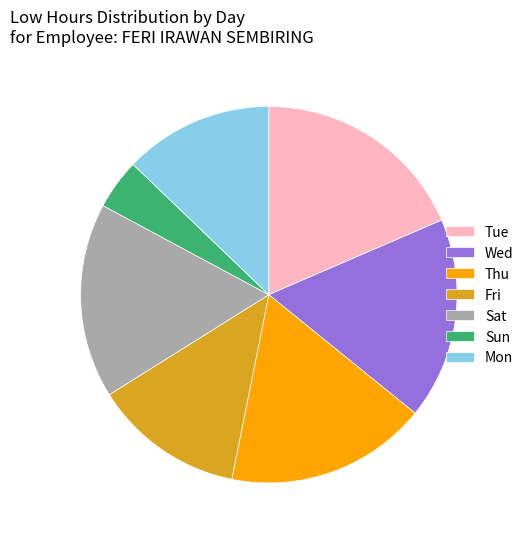

Between Fri and Thu, which is larger?

Thu